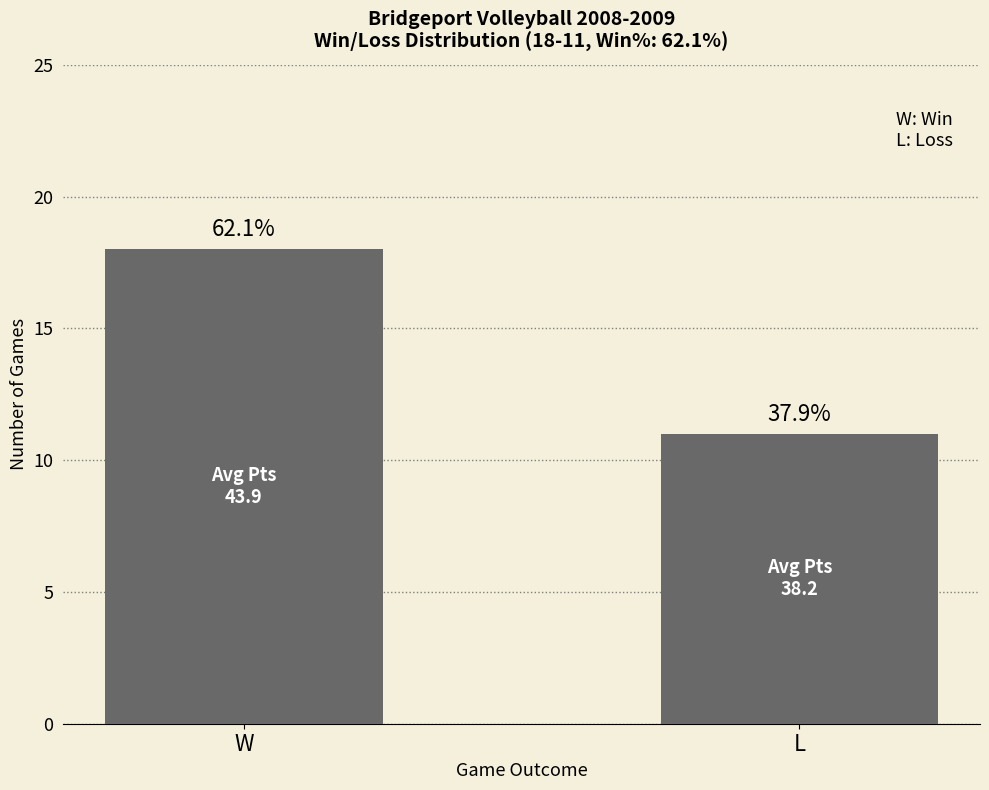

How many series are shown in this chart?

1